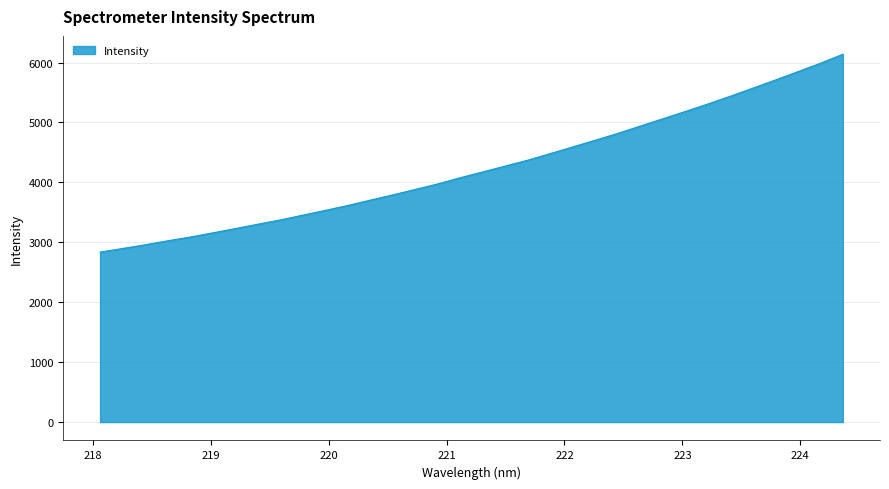

What is the difference between the maximum and minimum values?

3301.0